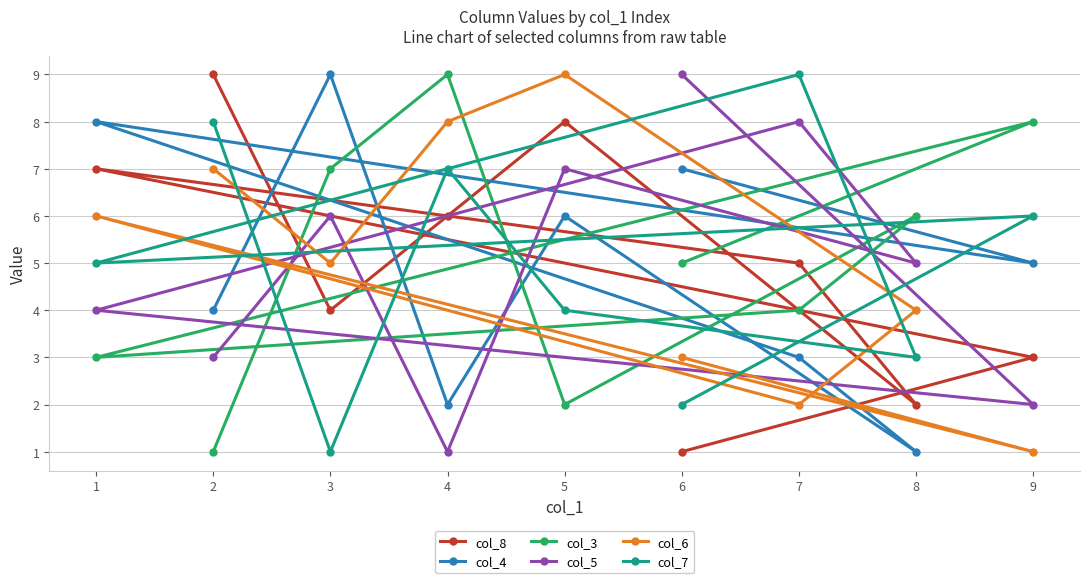

At which category is the sum across all series the highest?

5